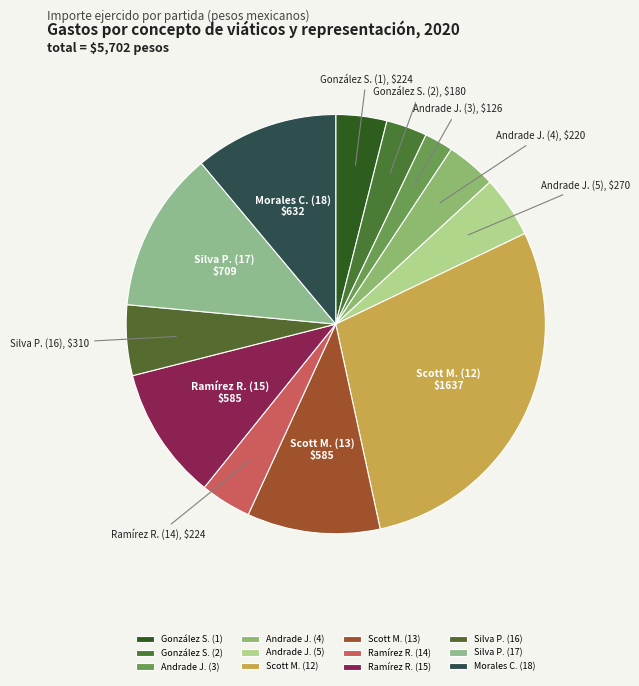

Does any single category account for the majority?

No